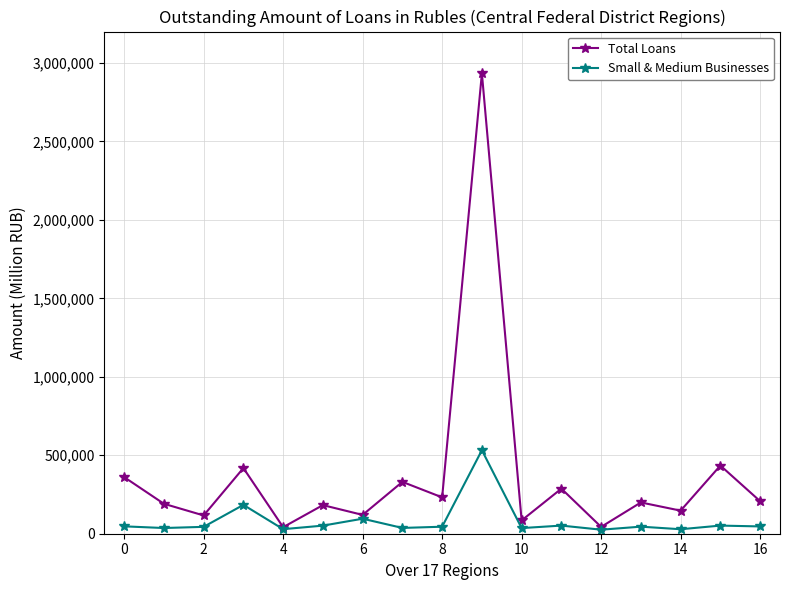

Which series has the widest spread of values?

Total Loans